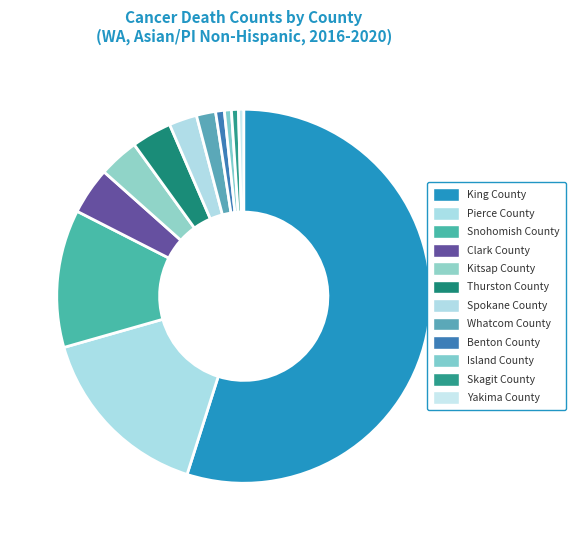

Combined, what portion of the pie is Thurston County and Whatcom County?

5.1%